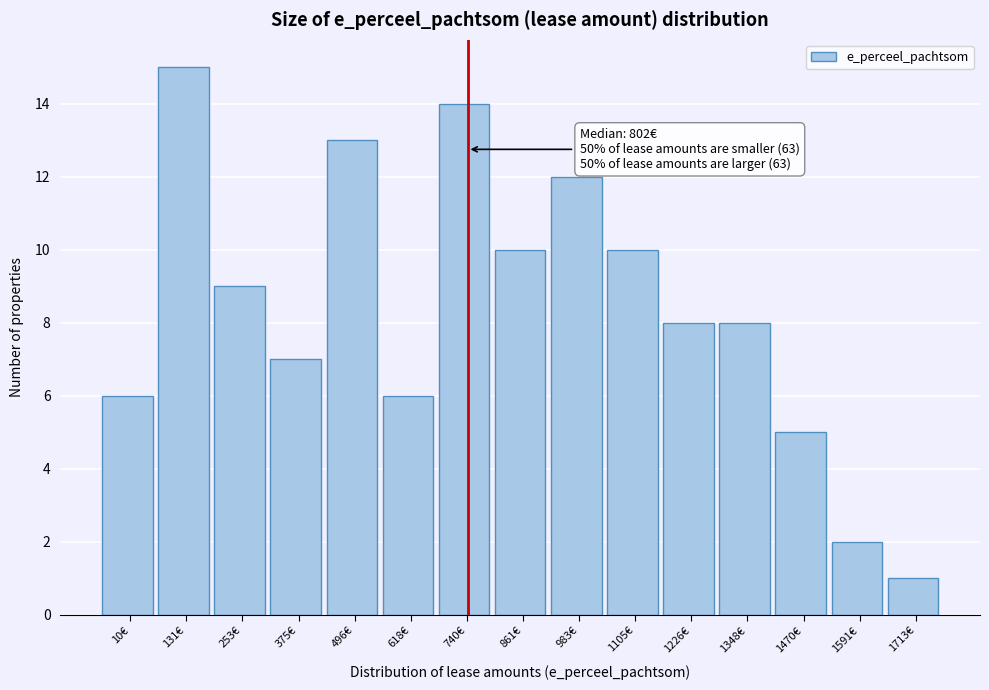

Reading left to right, list all the values displayed in this chart.

6	15	9	7	13	6	14	10	12	10	8	8	5	2	1